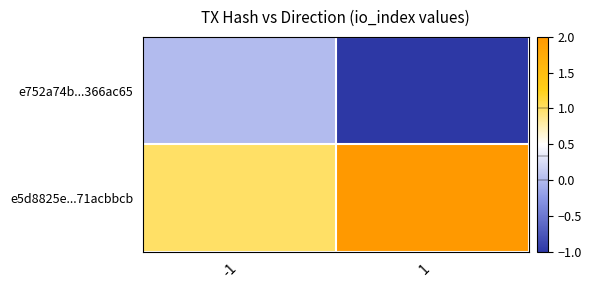

Reading left to right, extract all data points from this chart.

e752a74b...366ac65: -1=0	1=-1
e5d8825e...71acbbcb: -1=1	1=2